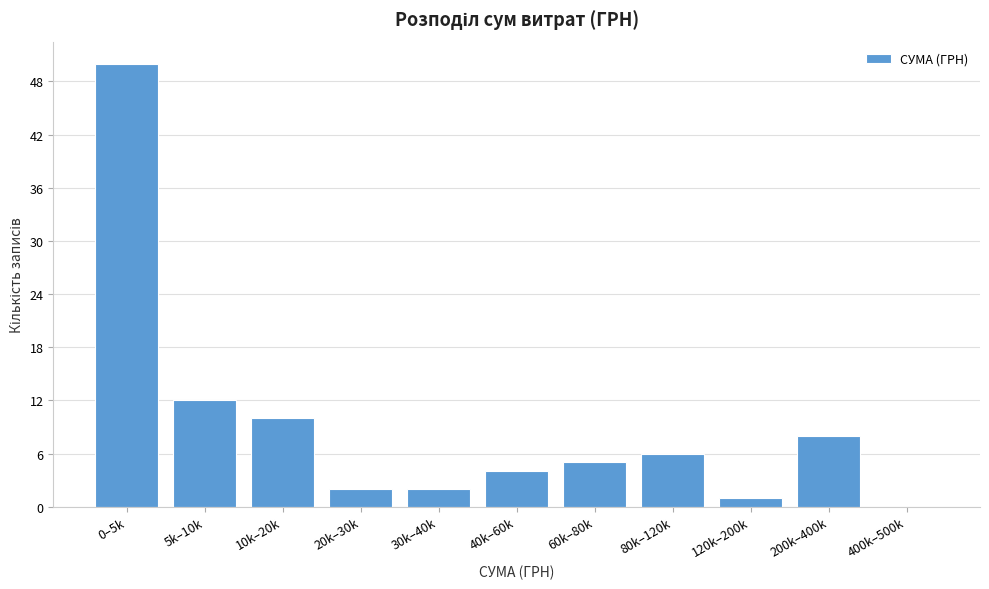

Reading left to right, what are all the values shown in this chart?

0–5k=50	5k–10k=12	10k–20k=10	20k–30k=2	30k–40k=2	40k–60k=4	60k–80k=5	80k–120k=6	120k–200k=1	200k–400k=8	400k–500k=0